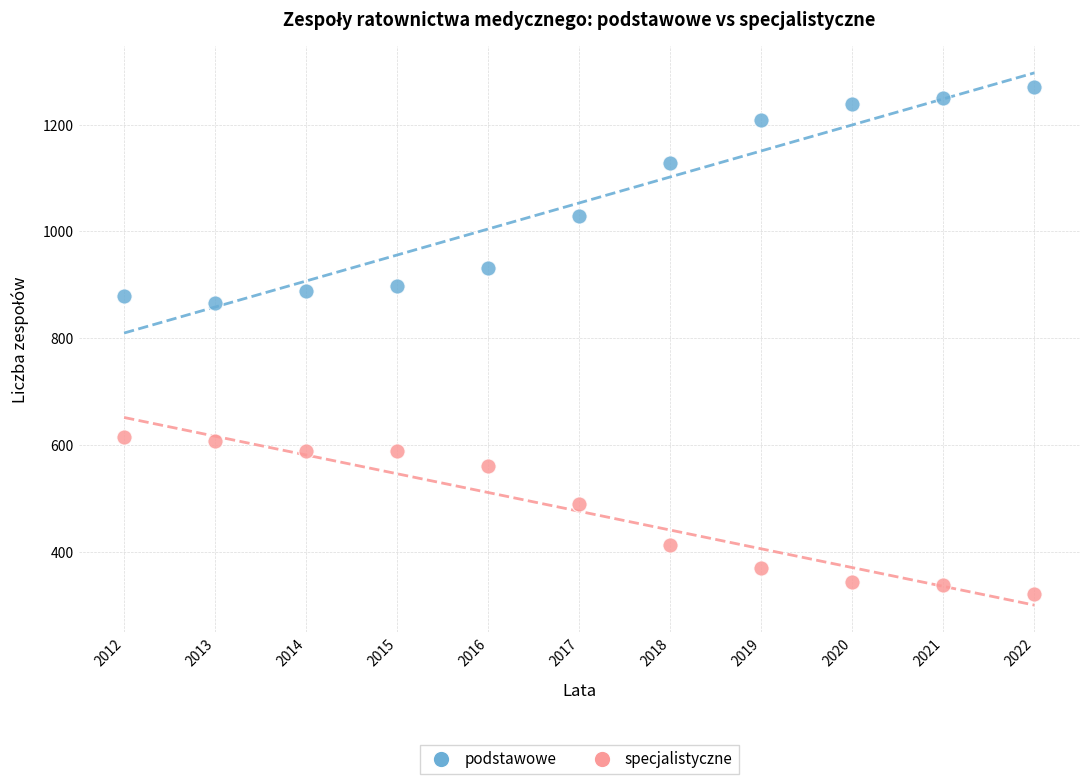

Which series reaches the minimum Y coordinate?

specjalistyczne